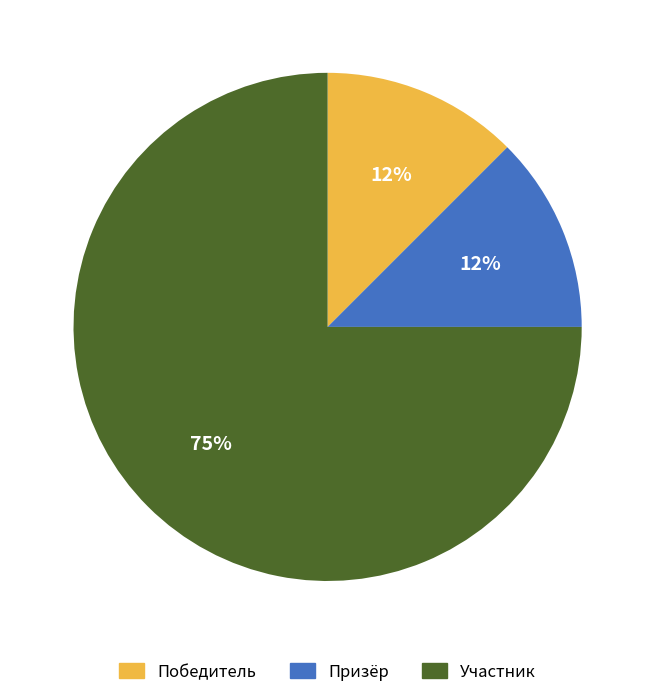

Between Призёр and Участник, which is larger?

Участник